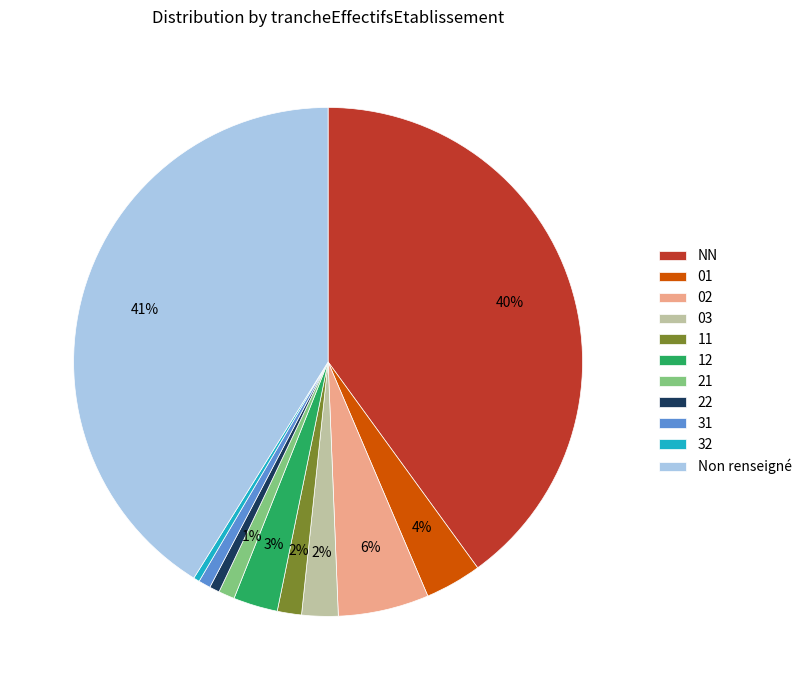

To the nearest percent, what is the combined percentage of NN and 02?

46%